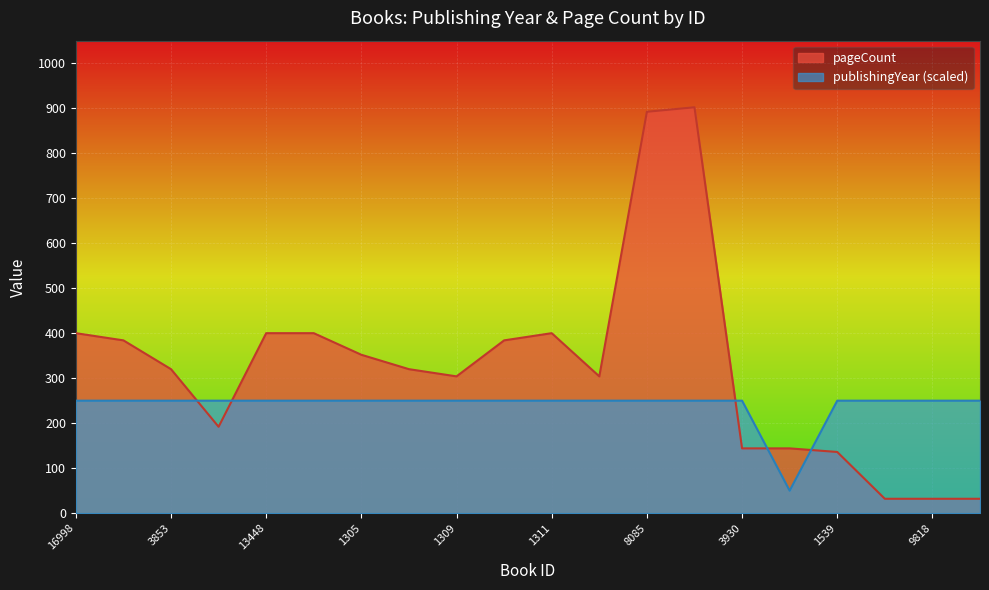

Reading left to right, list all the values displayed in this chart.

publishingYear: 16998=250	17779=250	3853=250	15114=250	13448=250	2553=250	1305=250	1308=250	1309=250	1310=250	1311=250	18296=250	8085=250	8086=250	3930=250	4061=50	1539=250	2241=250	9818=250	2243=250
pageCount: 16998=400	17779=384	3853=320	15114=192	13448=400	2553=400	1305=352	1308=320	1309=304	1310=384	1311=400	18296=304	8085=892	8086=902	3930=144	4061=144	1539=136	2241=32	9818=32	2243=32